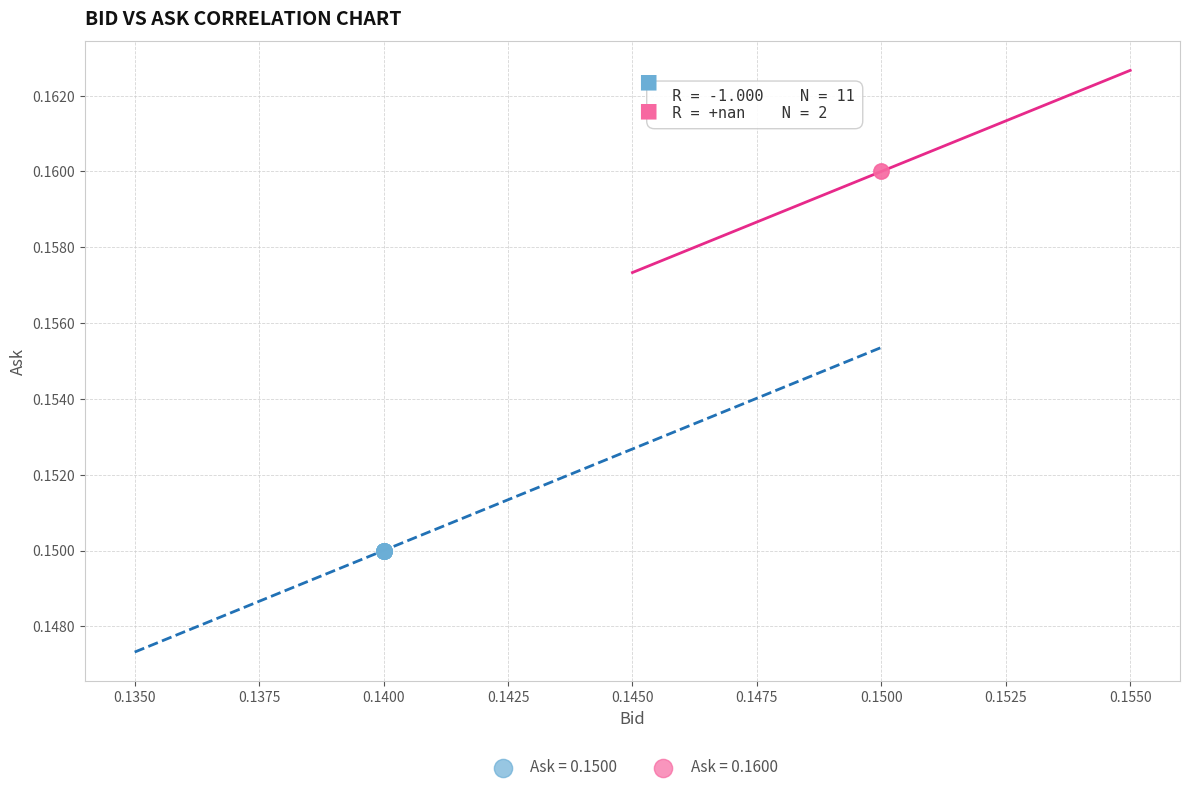

What are all the series names shown in the legend?

Ask = 0.1500, Ask = 0.1600